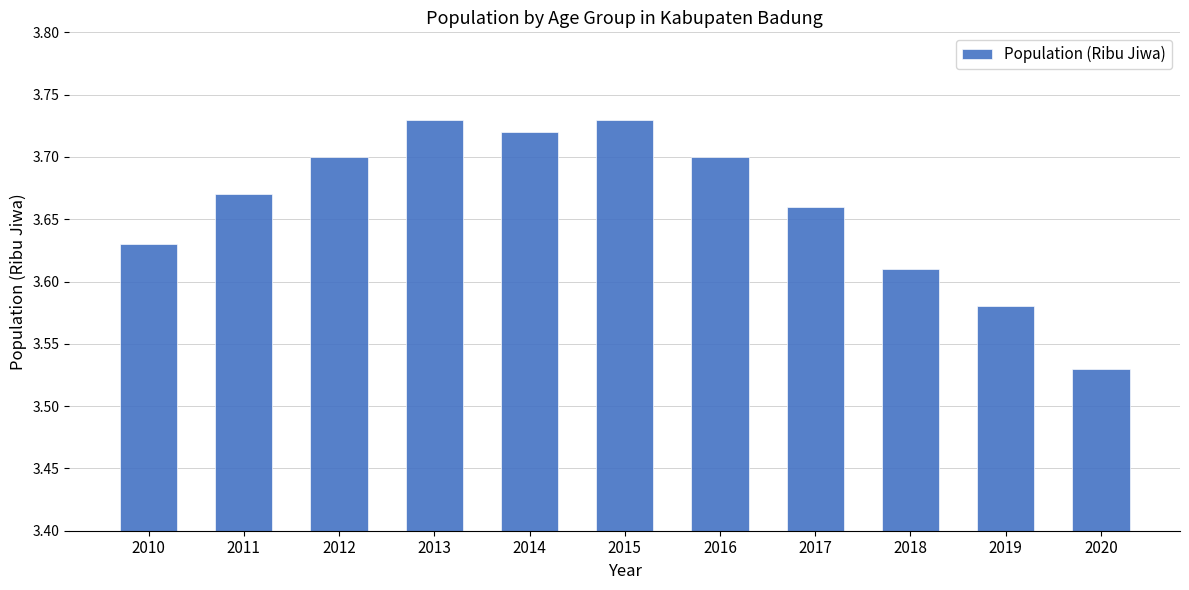

Which label corresponds to the smallest value in the chart?

2020